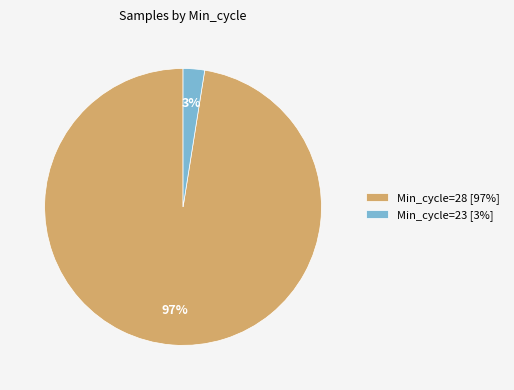

To the nearest percent, what percentage of the pie is Min_cycle=28 [97%]?

97%